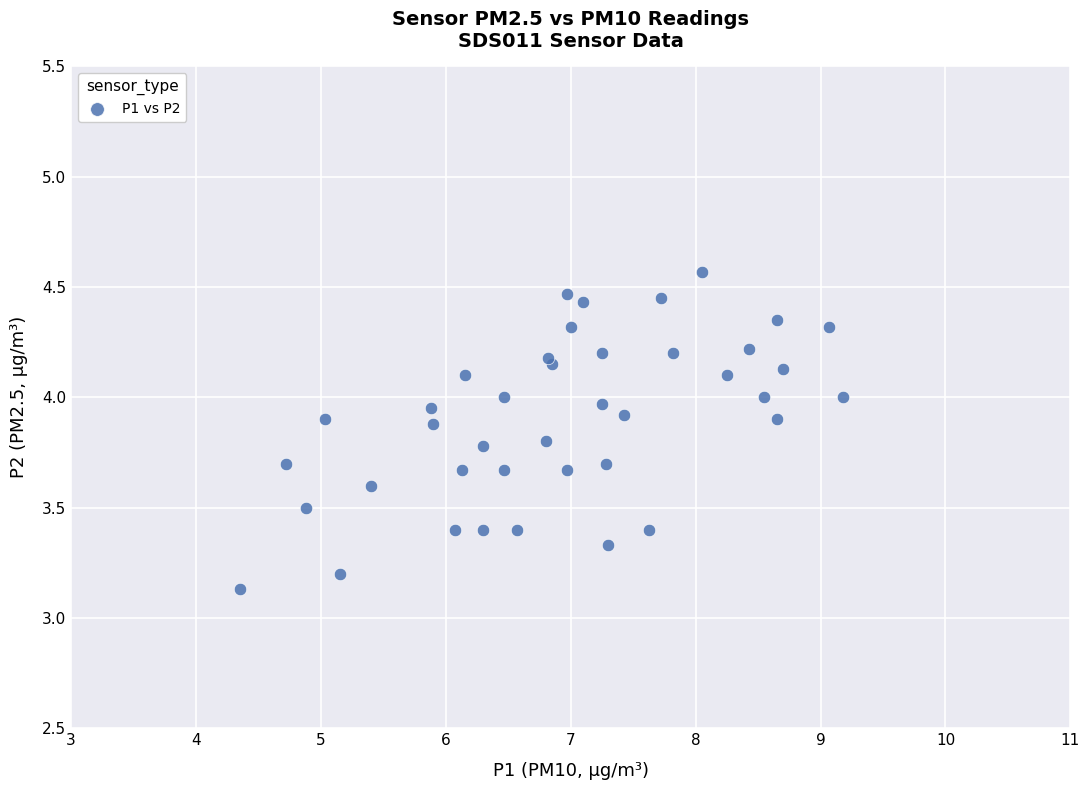

What Y value in the scatter plot is closest to 3?

3.1